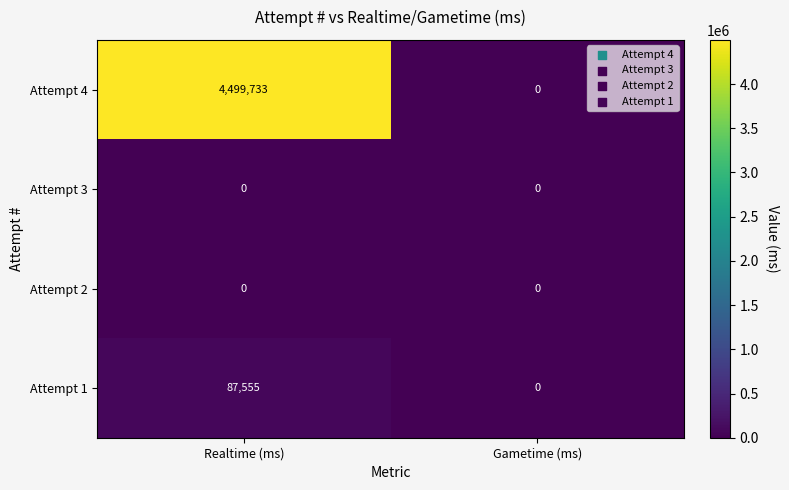

Rank the categories by Attempt 1 value from highest to lowest.

Realtime (ms), Gametime (ms)